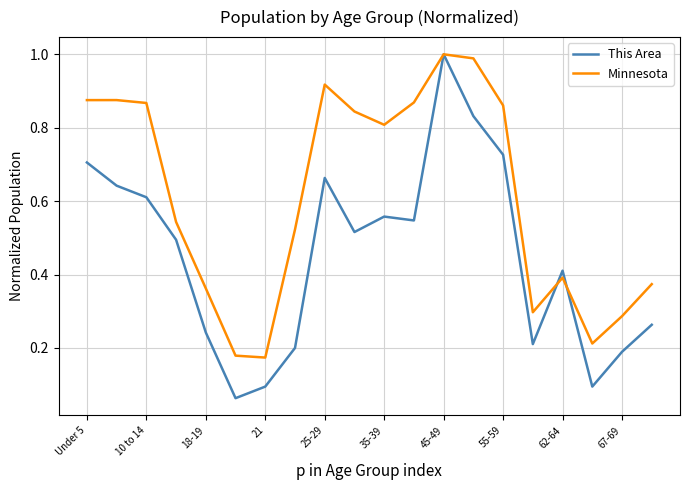

Which series has the largest total across all categories?

Minnesota